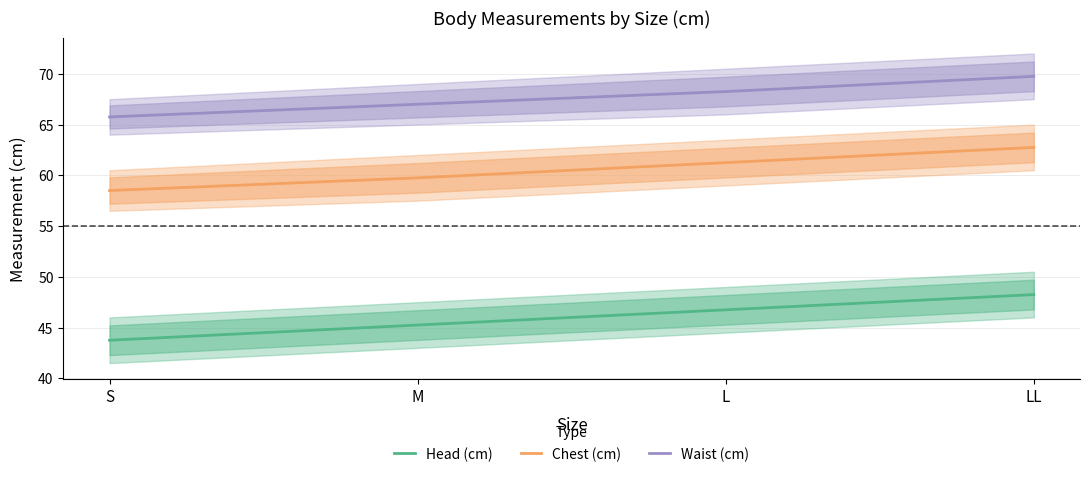

True or false: Chest (cm) and Head (cm) intersect in this chart.

False